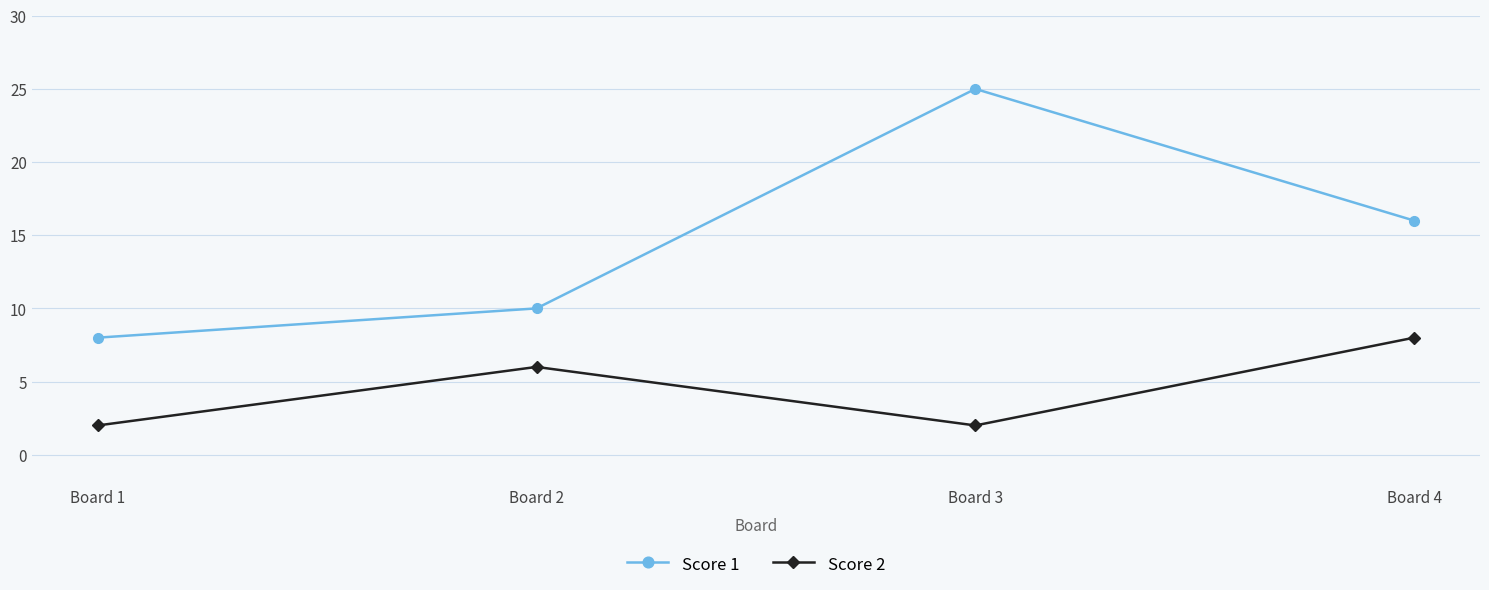

What is the greatest value displayed?

25